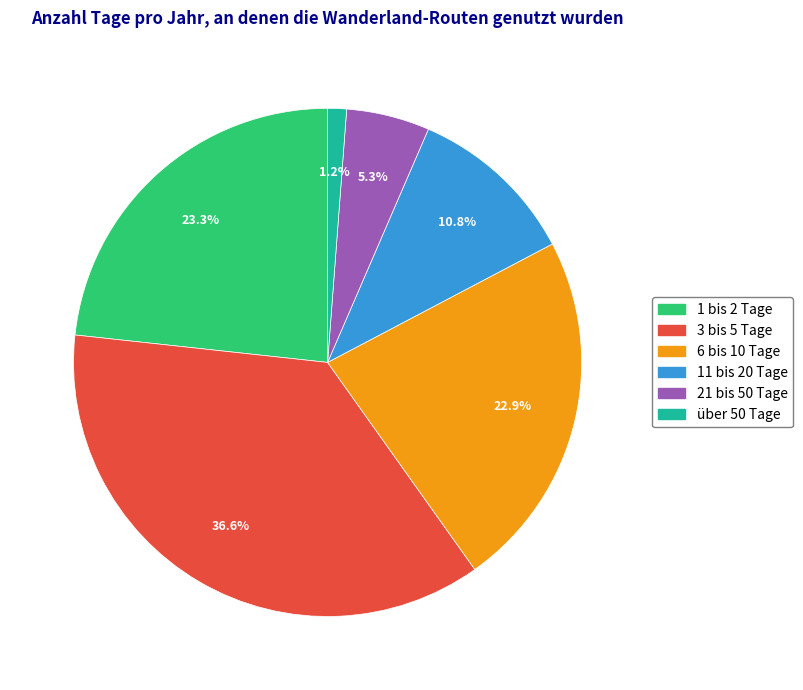

Do 3 bis 5 Tage and über 50 Tage together represent more than half of the pie?

No